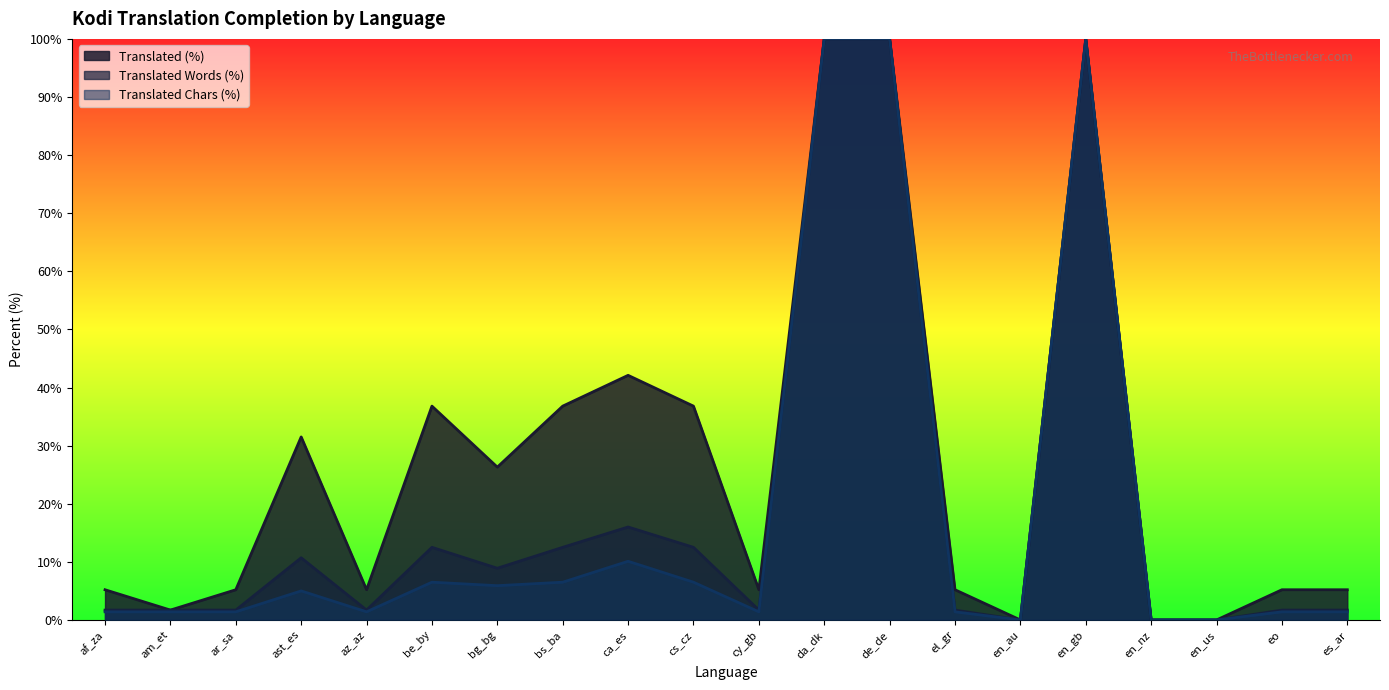

In translated_chars_percent, how many points are higher than both neighbors (excluding endpoints)?

4